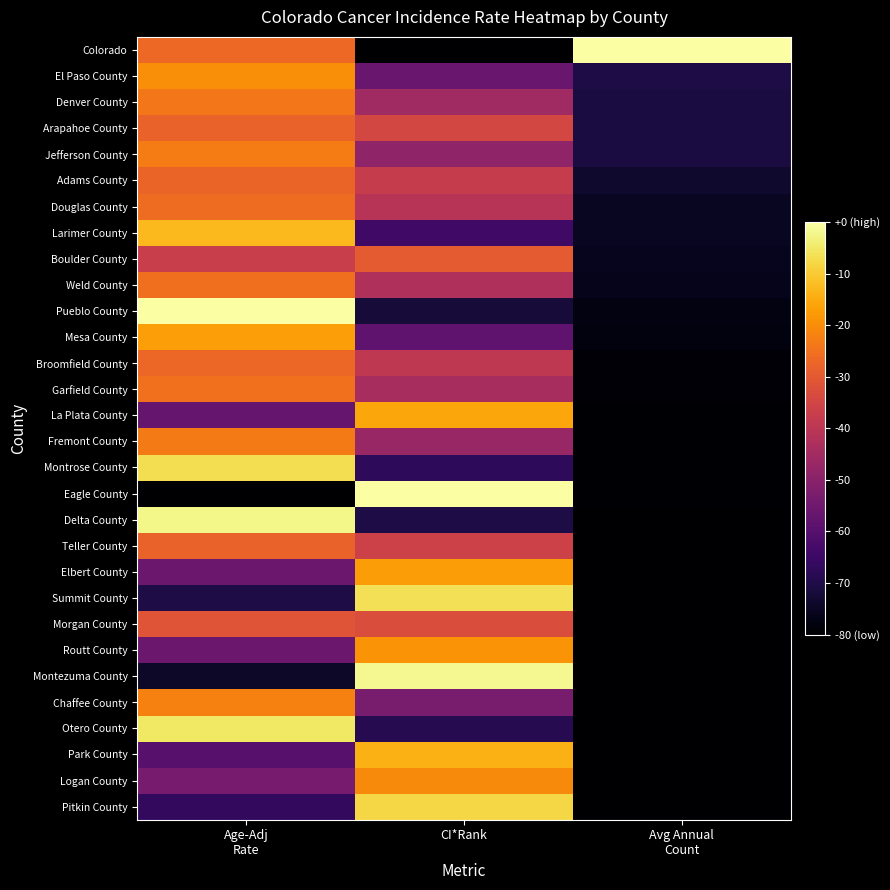

At how many categories does at least one series exceed 0?

3